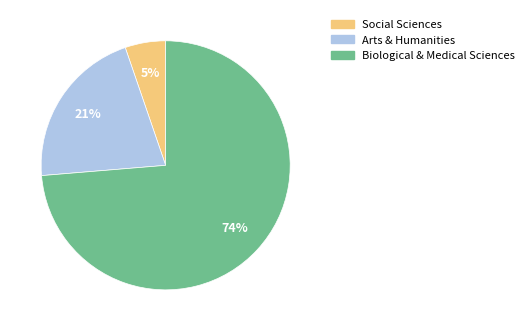

What is the largest slice in the pie chart?

Biological & Medical Sciences